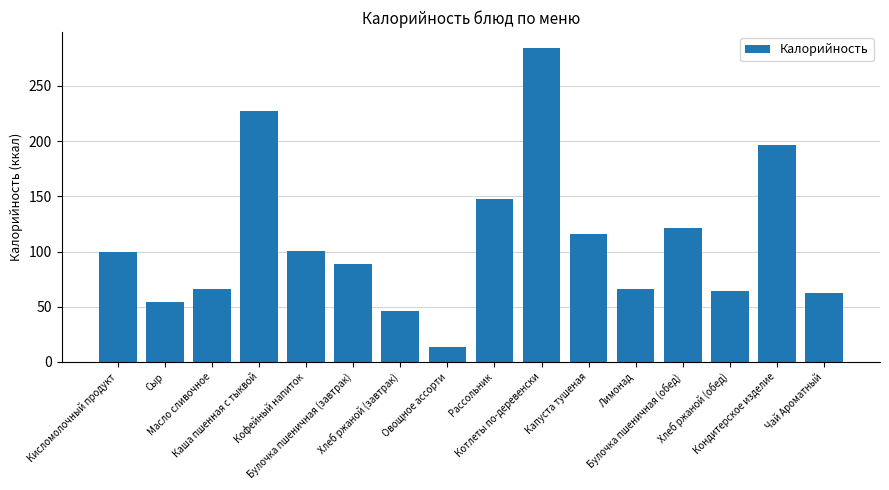

What is the difference between the maximum and minimum values?

271.3